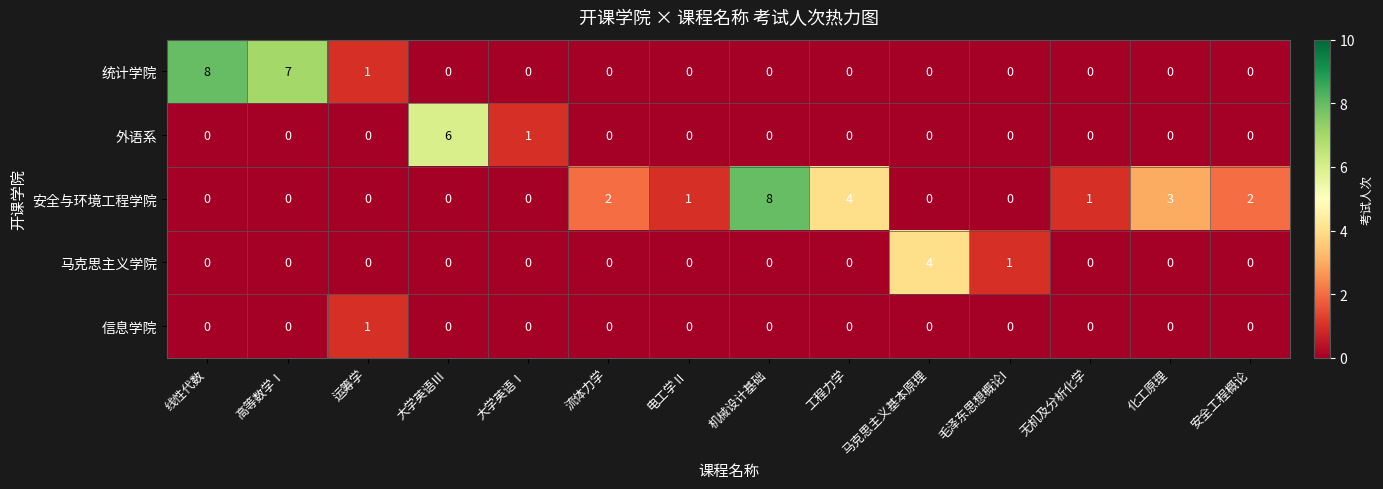

Between 线性代数 and 大学英语Ⅰ, which series saw the biggest shift?

统计学院